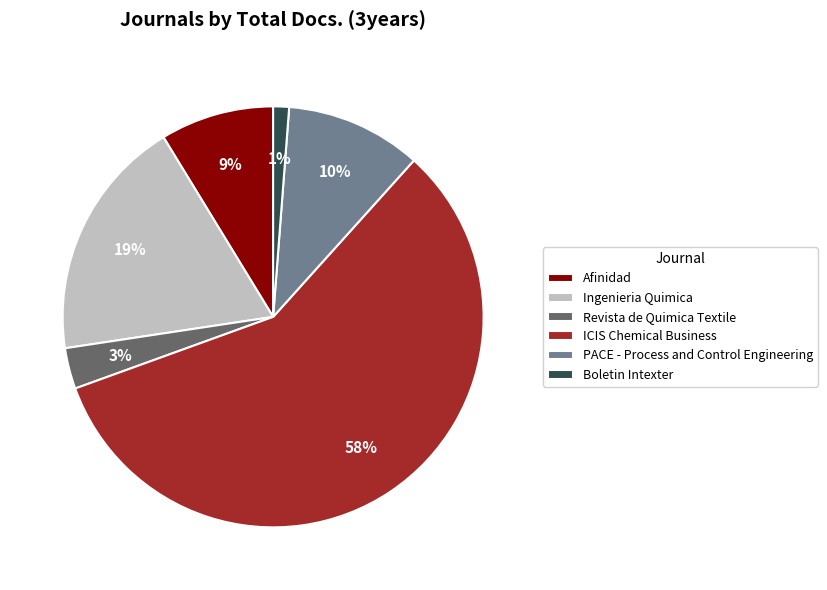

To the nearest percent, what is the average slice percentage?

17%